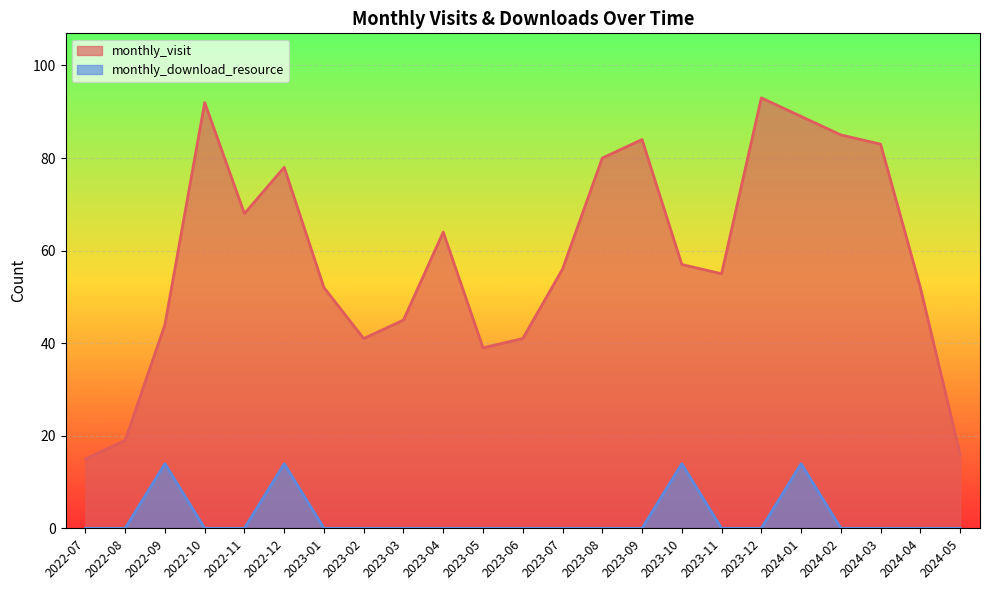

What is the sum of all monthly_download_resource values?

55.8